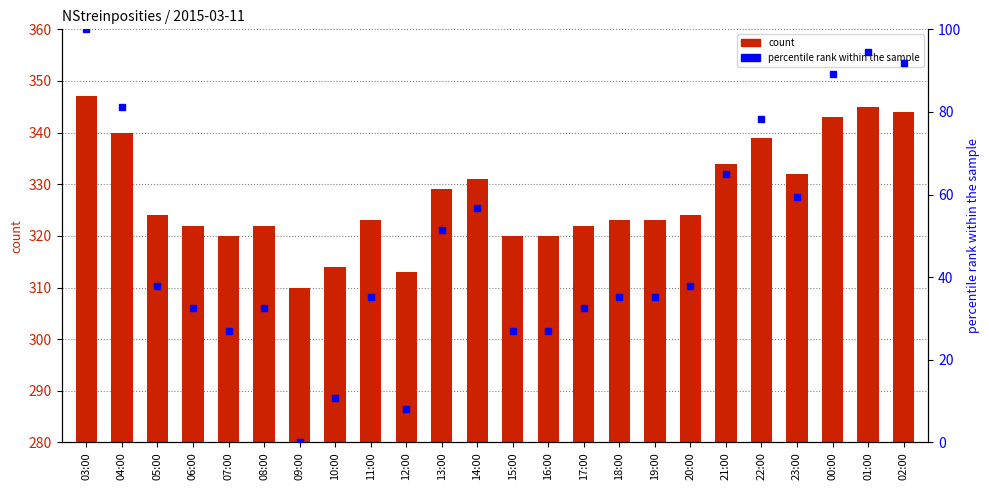

What is the sum of all percentile rank within the sample values?

1145.9